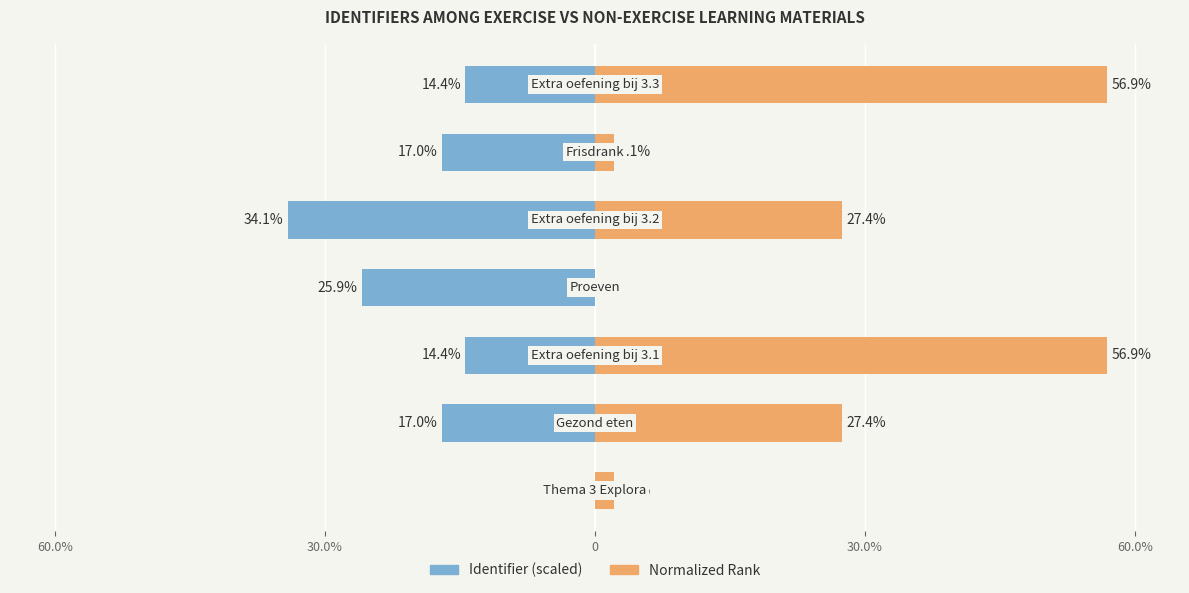

What is the sum of all Identifier (scaled) values?

-122.8